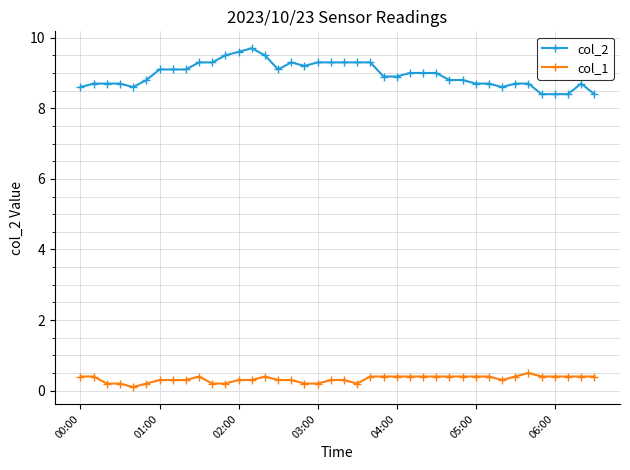

List the series in order of their peak value, lowest first.

col_1, col_2